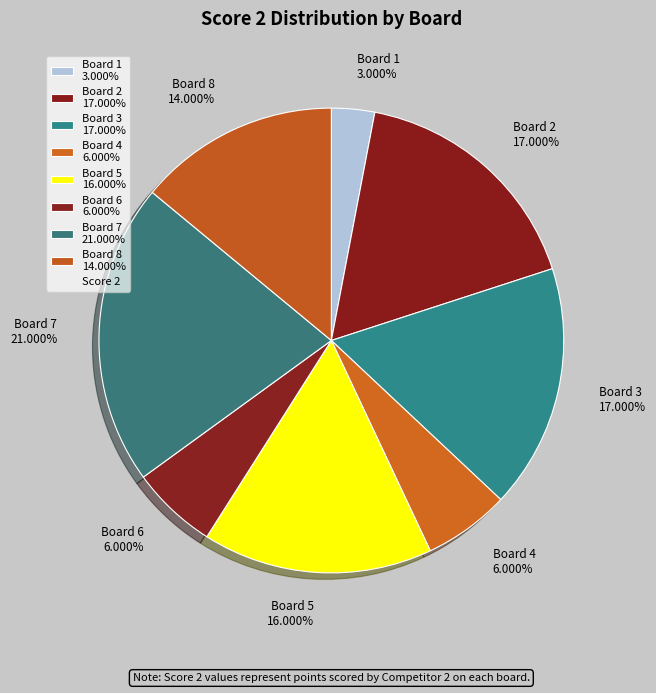

What percentage is NOT represented by Board 5?

84.0%